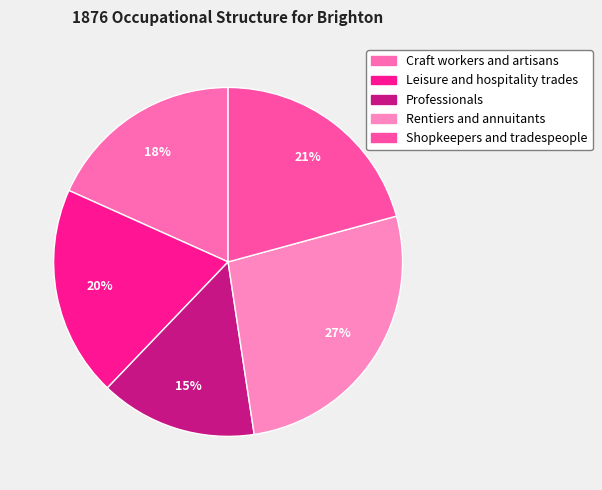

How many segments does this pie chart have?

5